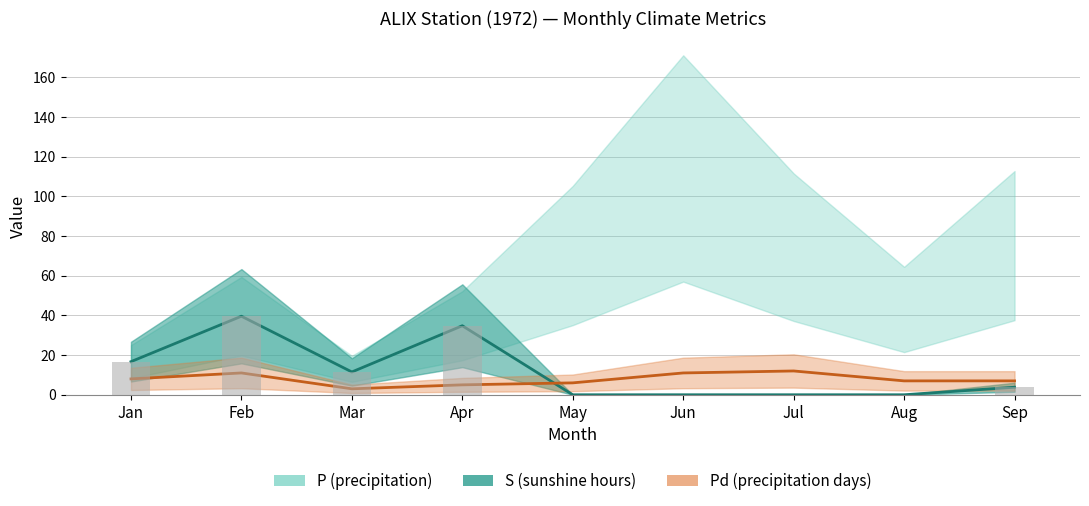

What is the highest value of the S series?

39.6